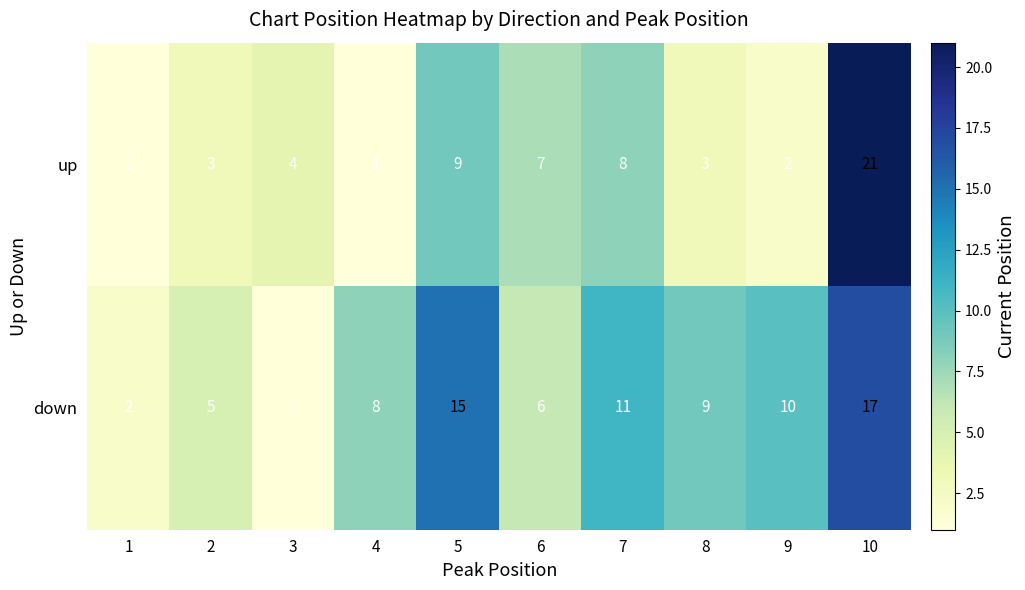

How many series are shown in this chart?

2